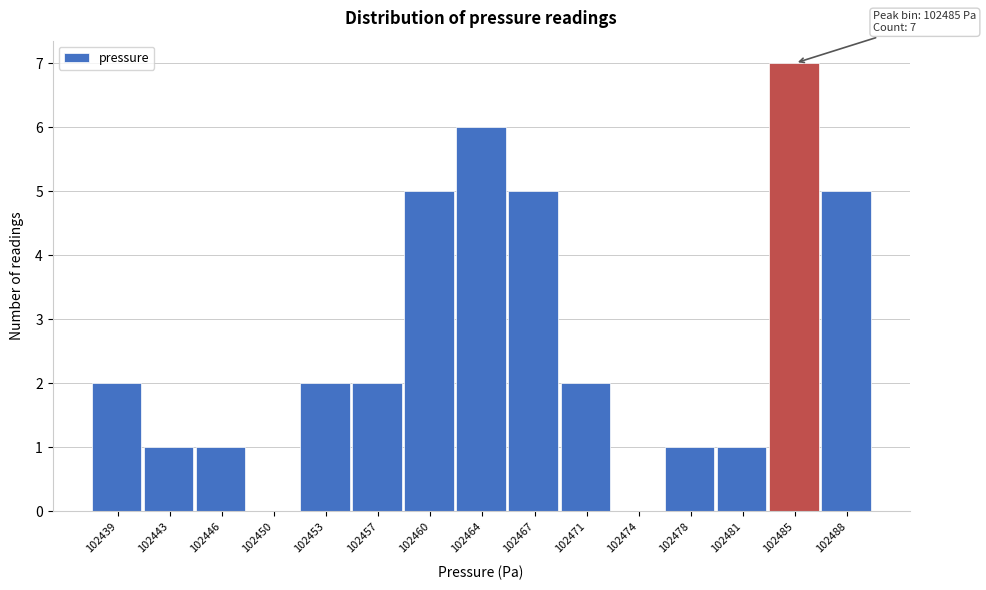

Reading left to right, transcribe all the data shown in this chart.

102439=2	102443=1	102446=1	102450=0	102453=2	102457=2	102460=5	102464=6	102467=5	102471=2	102474=0	102478=1	102481=1	102485=7	102488=5